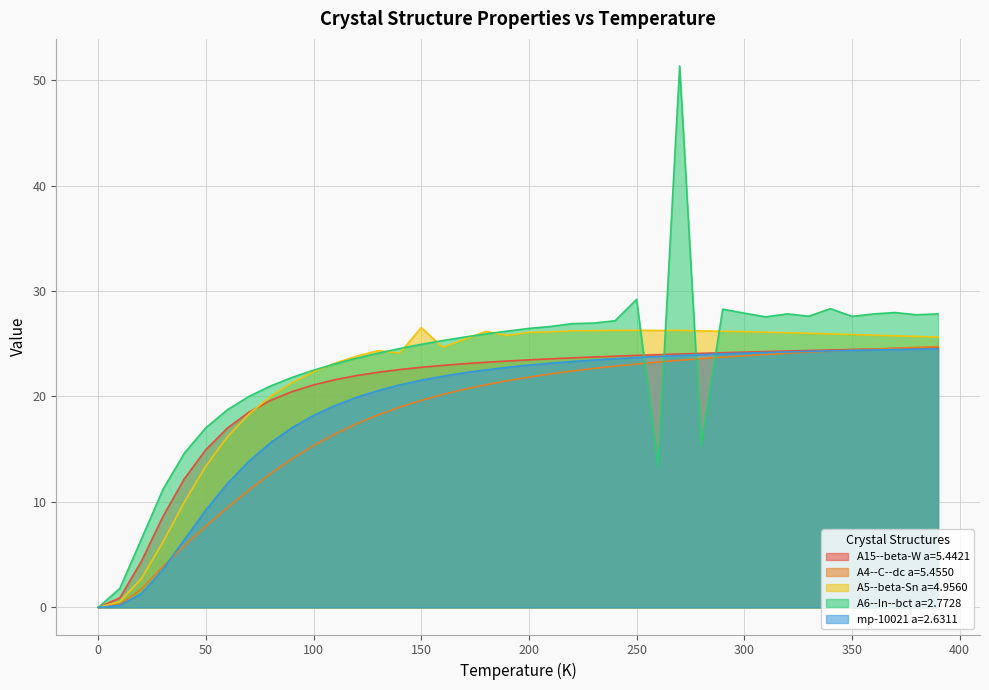

What is the difference between the highest and lowest values at 250?

6.1